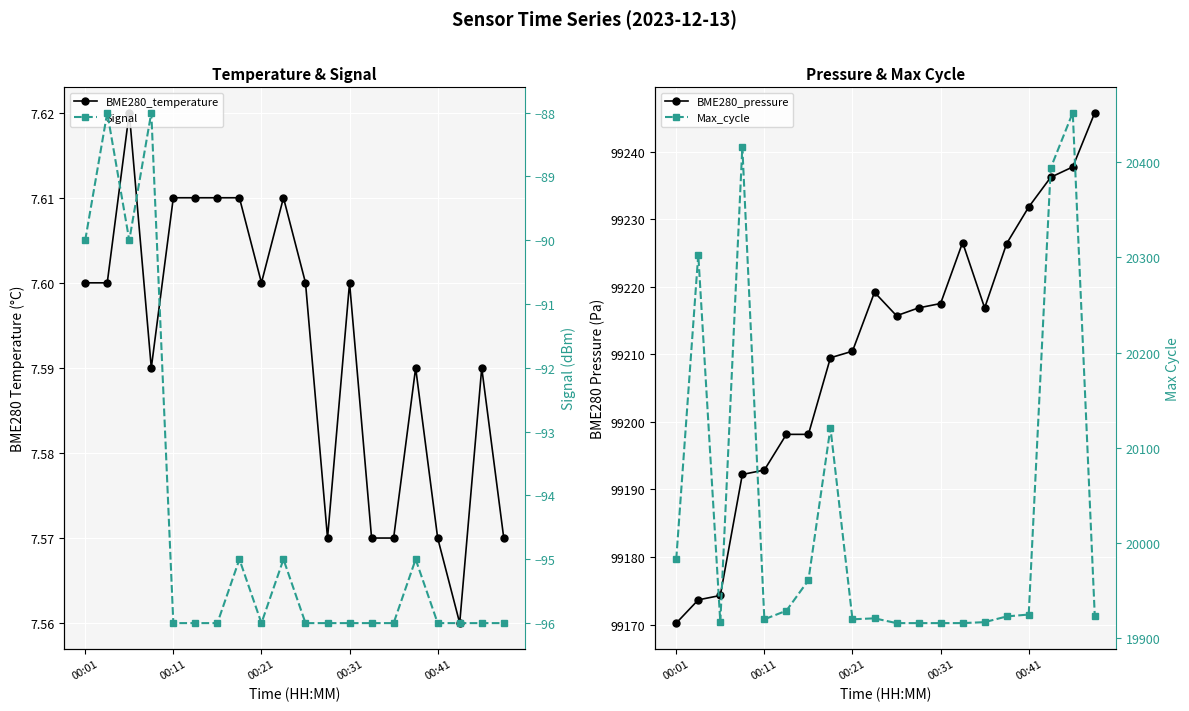

What is the highest value of the Max_cycle series?

20452.0